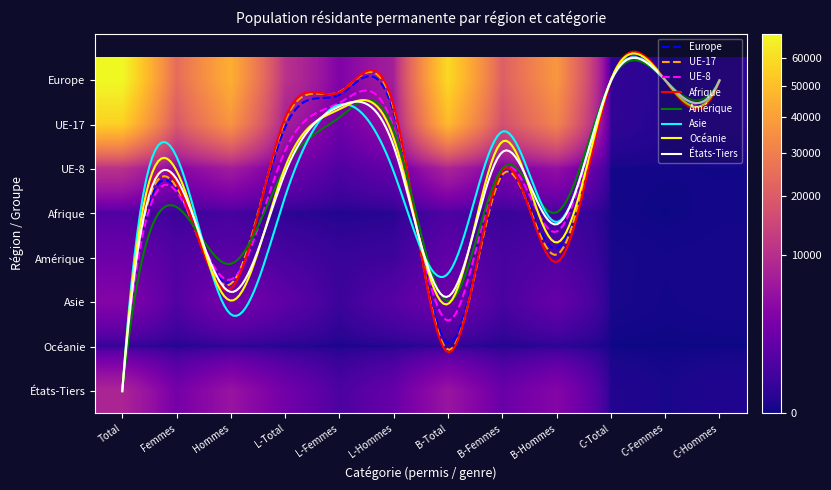

Which category has the highest value in the Océanie series?

Total